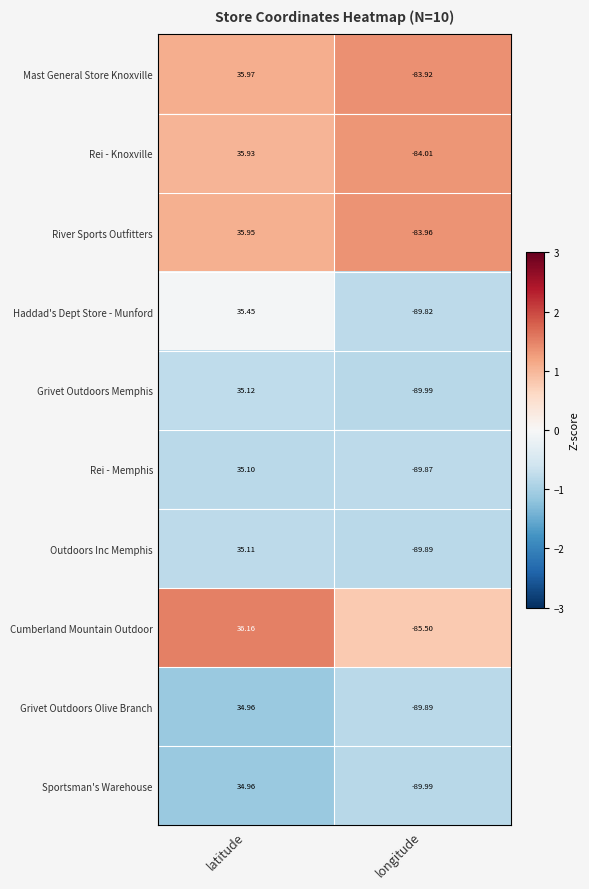

Which series has the widest spread of values?

Haddad's Dept Store - Munford